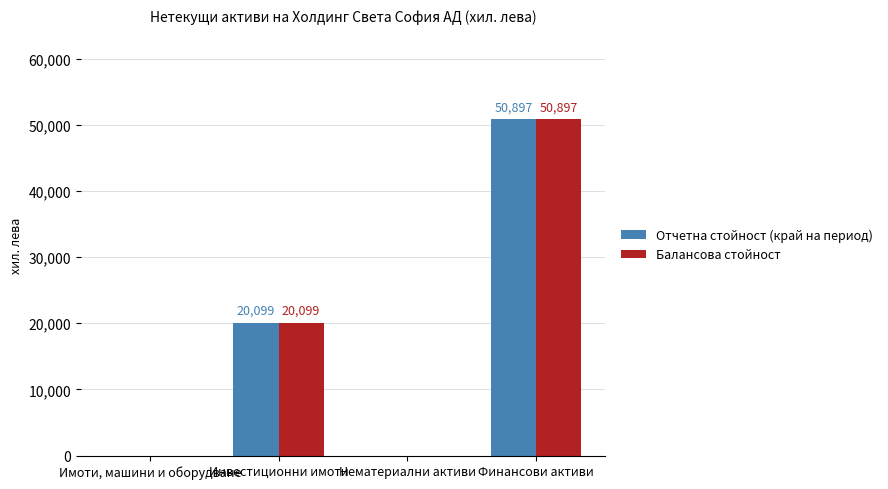

The Отчетна стойност (край на период) series shows 20099 at Инвестиционни имоти. True or false?

True